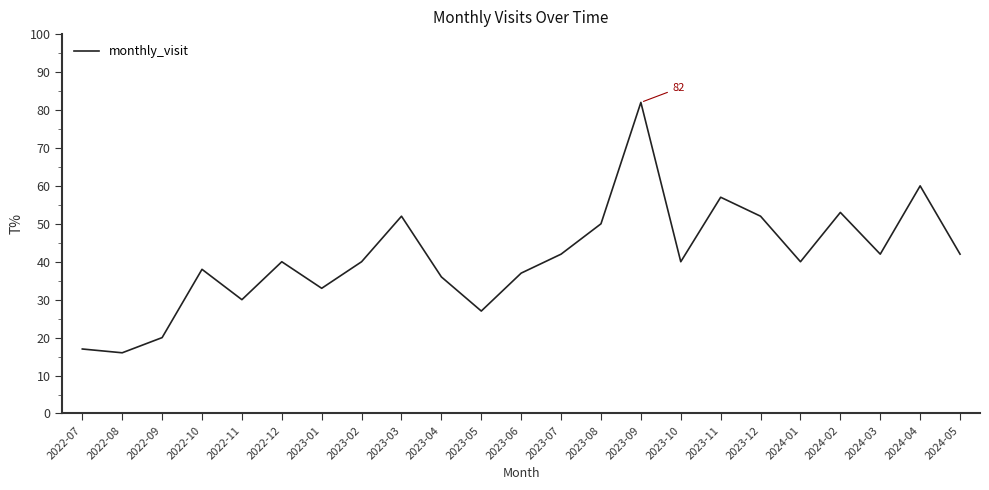

Reading left to right, list all the values displayed in this chart.

17	16	20	38	30	40	33	40	52	36	27	37	42	50	82	40	57	52	40	53	42	60	42